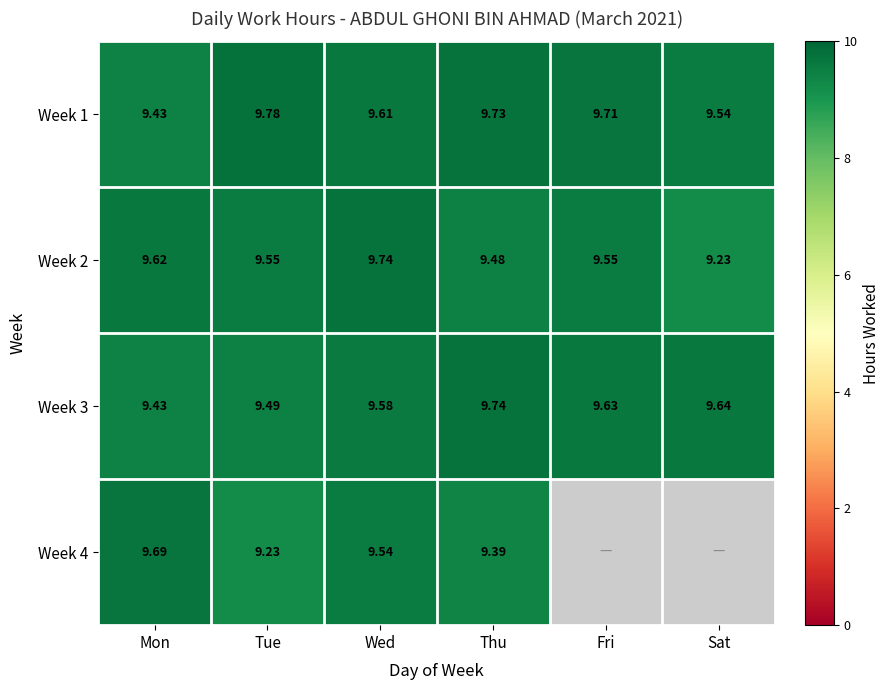

What is the difference between the maximum and minimum values in the Week 3 series?

0.3